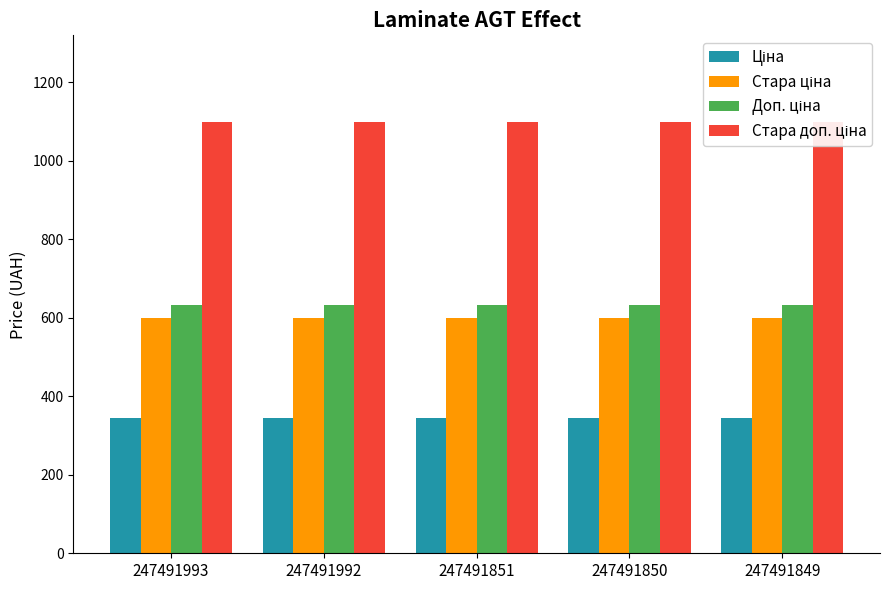

Which series has the widest spread of values?

Ціна